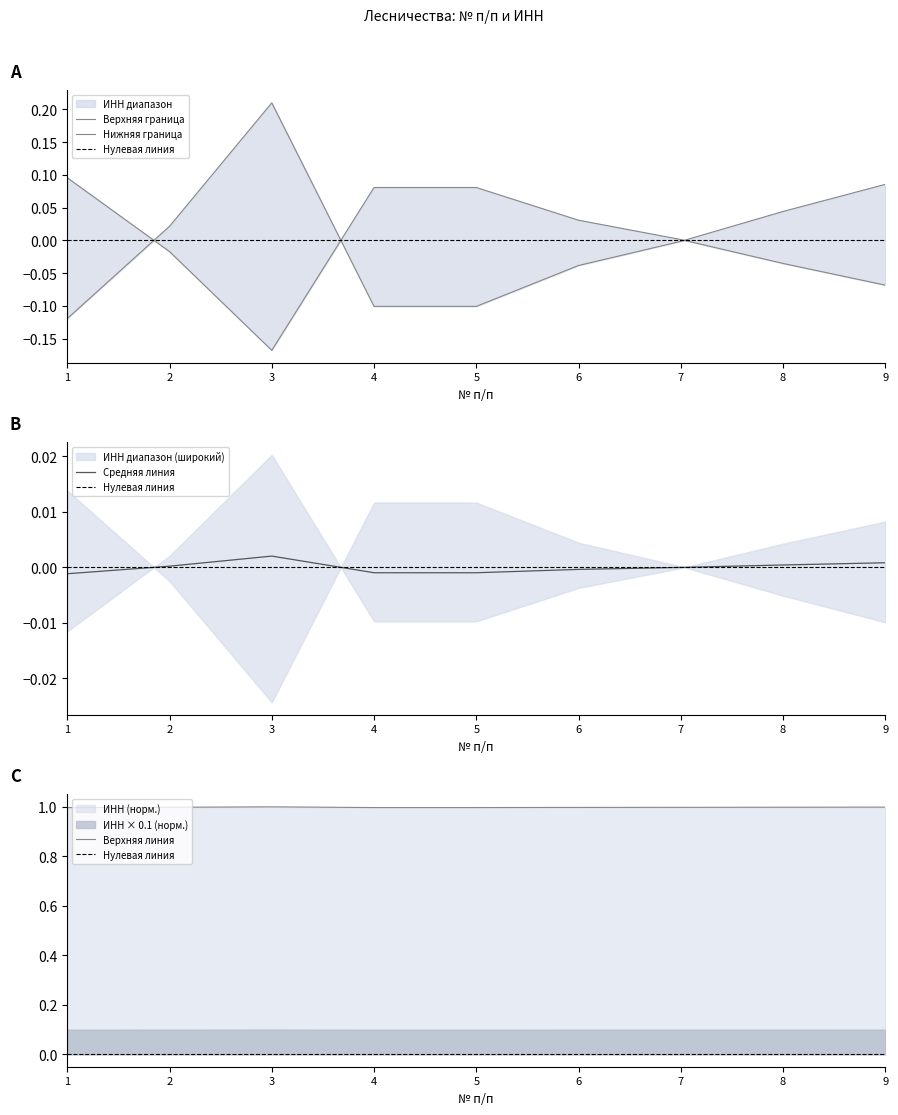

At which category does the data reach its first local valley?

5